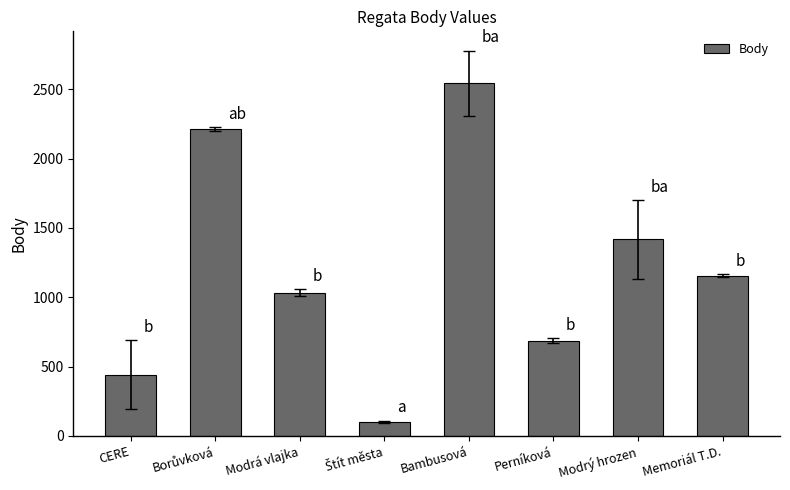

What is the ratio of the value at CERE to the value at Memoriál T.D.?

0.4